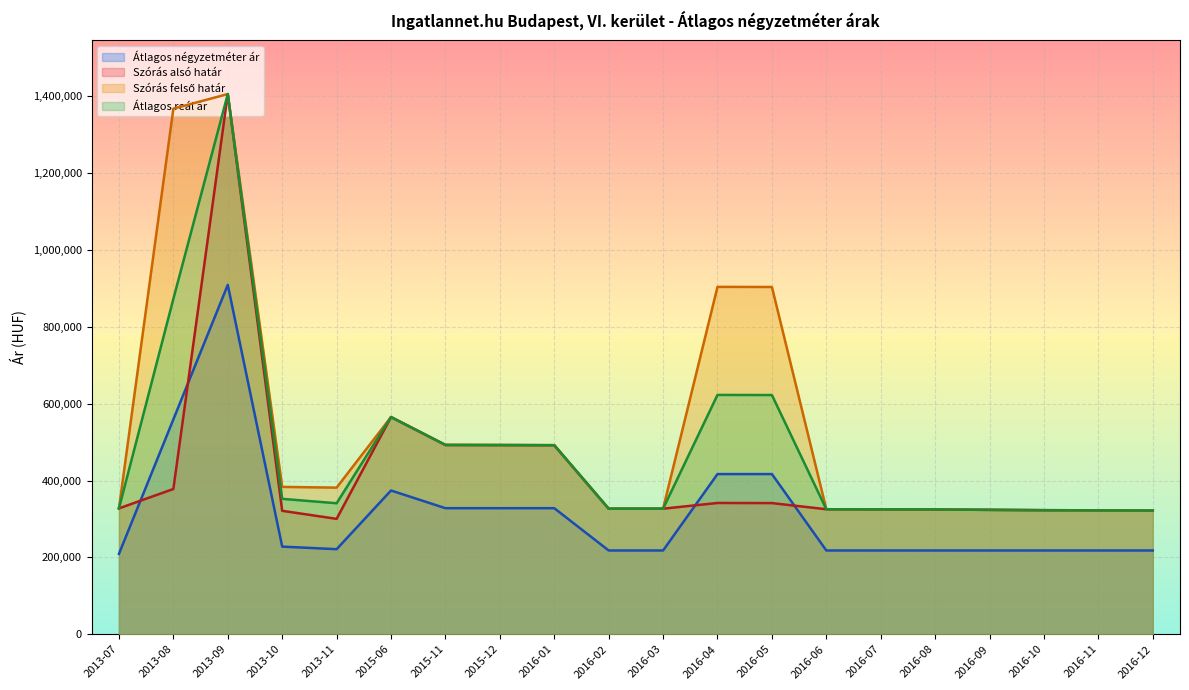

True or false: Szórás felső határ and Szórás alsó határ intersect in this chart.

False